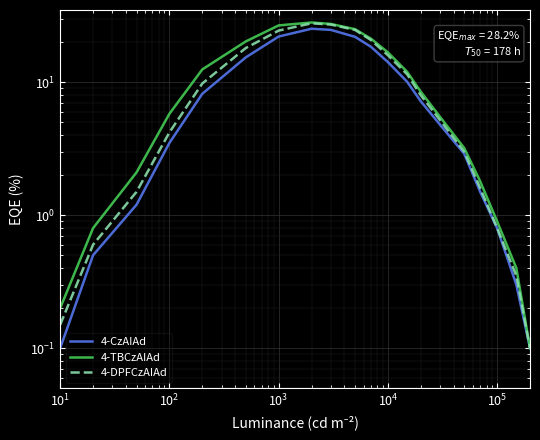

In 4-CzAIAd, how many points are higher than both neighbors (excluding endpoints)?

1